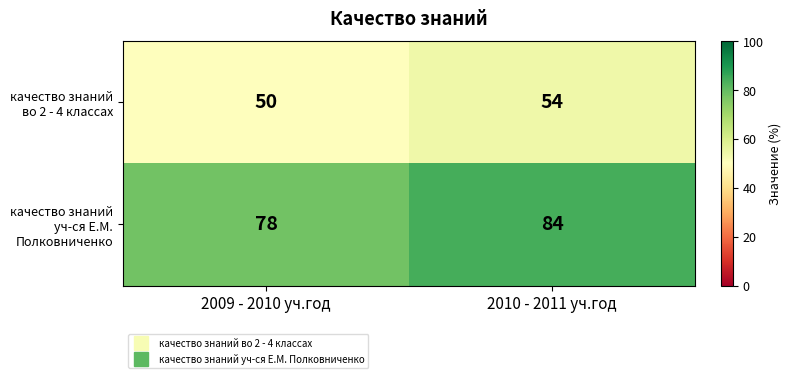

At 2009 - 2010 уч.год, list the series in order from smallest to largest.

качество знаний во 2 - 4 классах, качество знаний уч-ся Е.М. Полковниченко